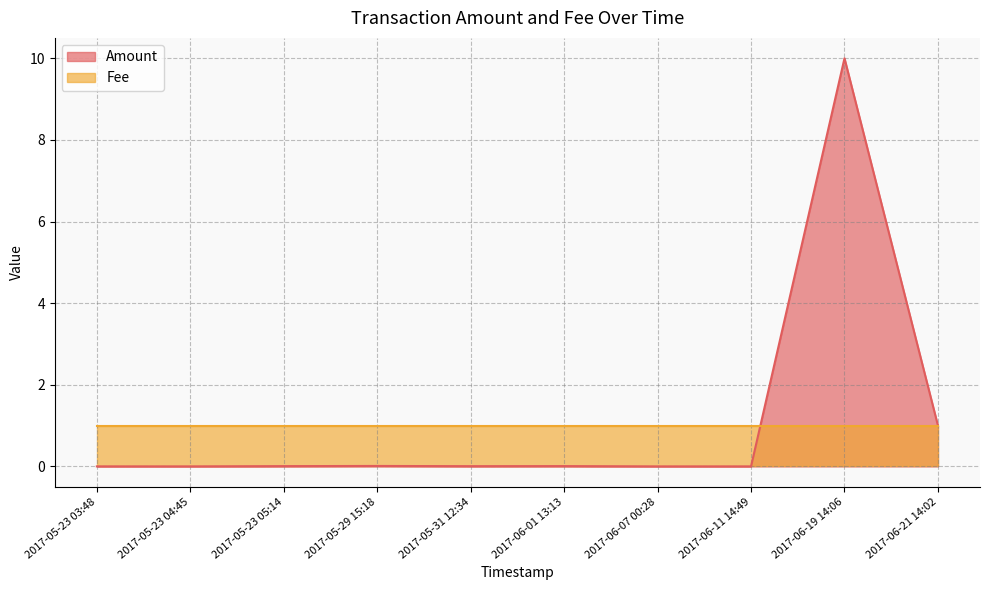

At which category does the chart reach its minimum across all series?

2017-06-11 14:49